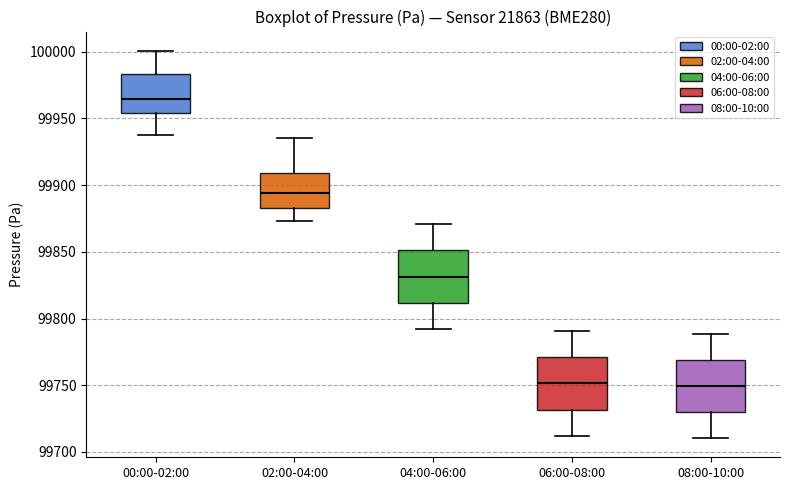

Where is the lower edge of the box for 04:00-06:00 on the y-axis? The values are not printed on the chart, so give them approximately, as read against the axis.

99810